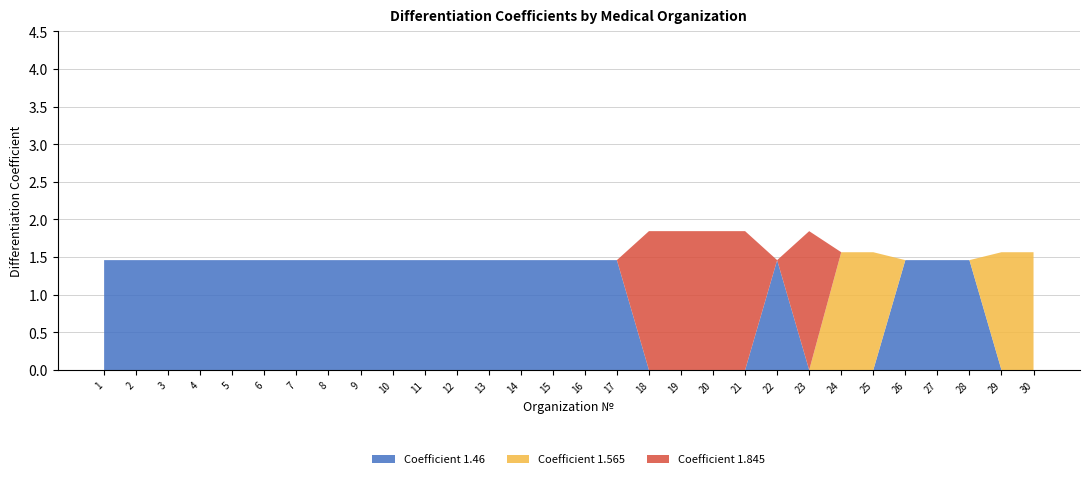

Is the value of Coefficient 1.46 at 1 greater than the value of Coefficient 1.845 at 27?

Yes